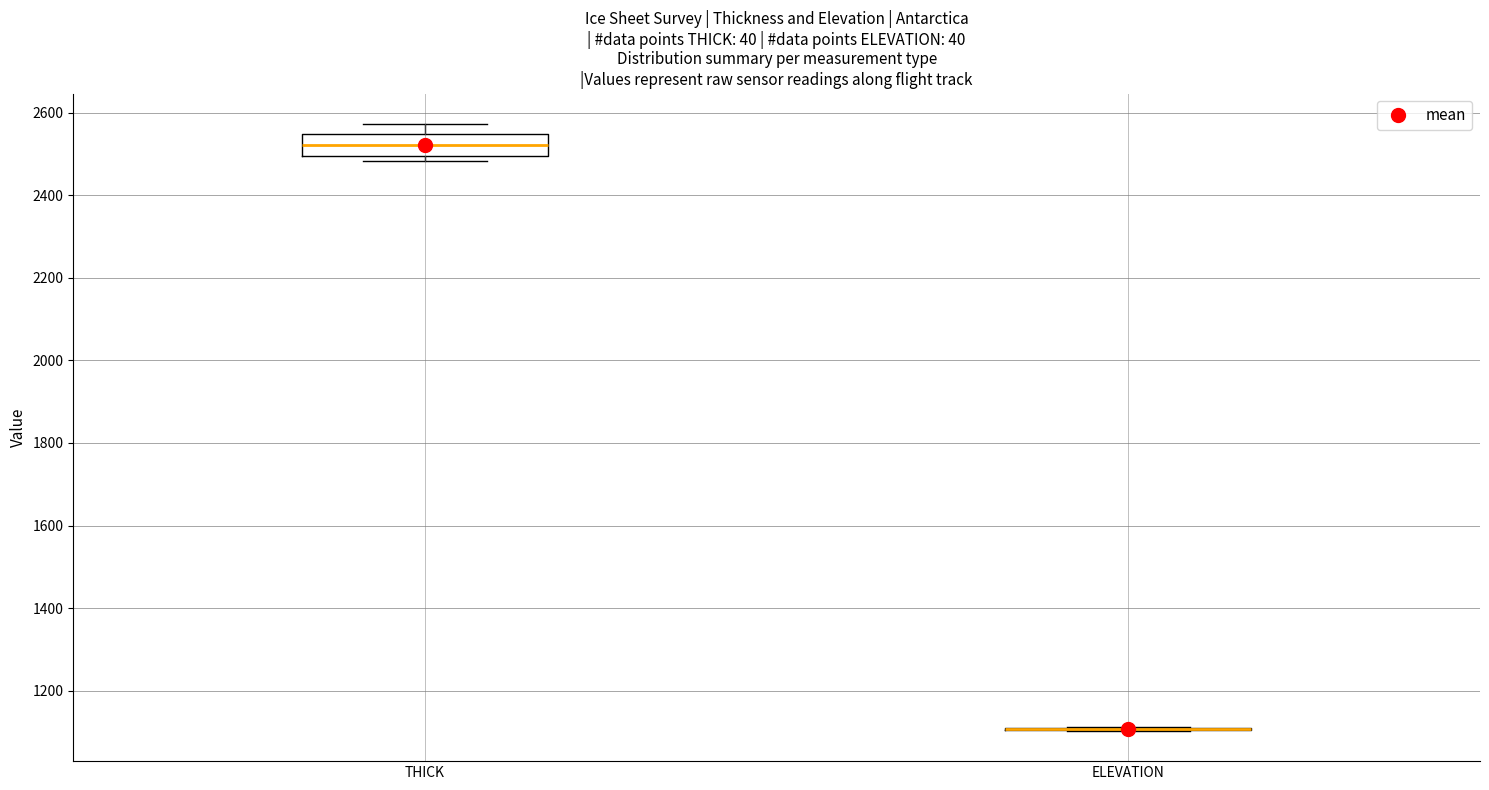

Reading left to right, transcribe this box plot: for each box, give where its median line is, the range the box spans, and where its two whiskers end, as read against the y-axis. The values are not printed on the chart, so give them approximately, as read against the axis.

THICK: median 2520, box 2500 to 2540, whiskers 2480 to 2580
ELEVATION: box collapsed to a line at 1100, whiskers 1100 to 1120